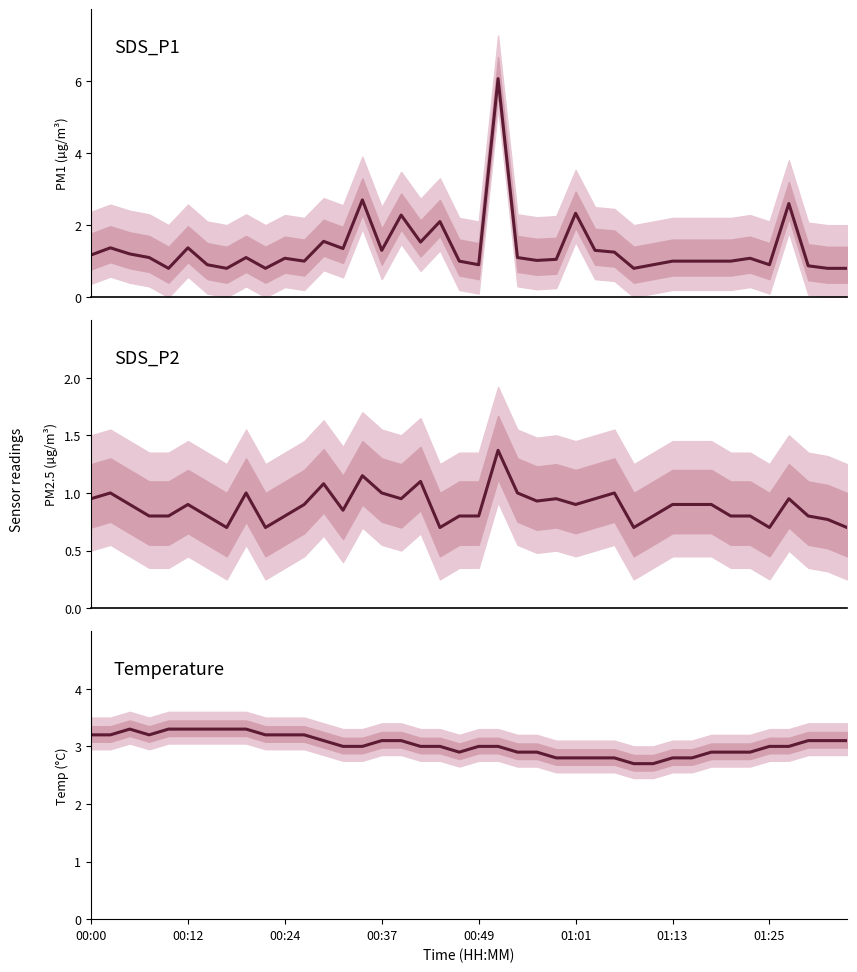

What is the sum of the SDS_P1 values at 00:49 and 01:25?

1.6